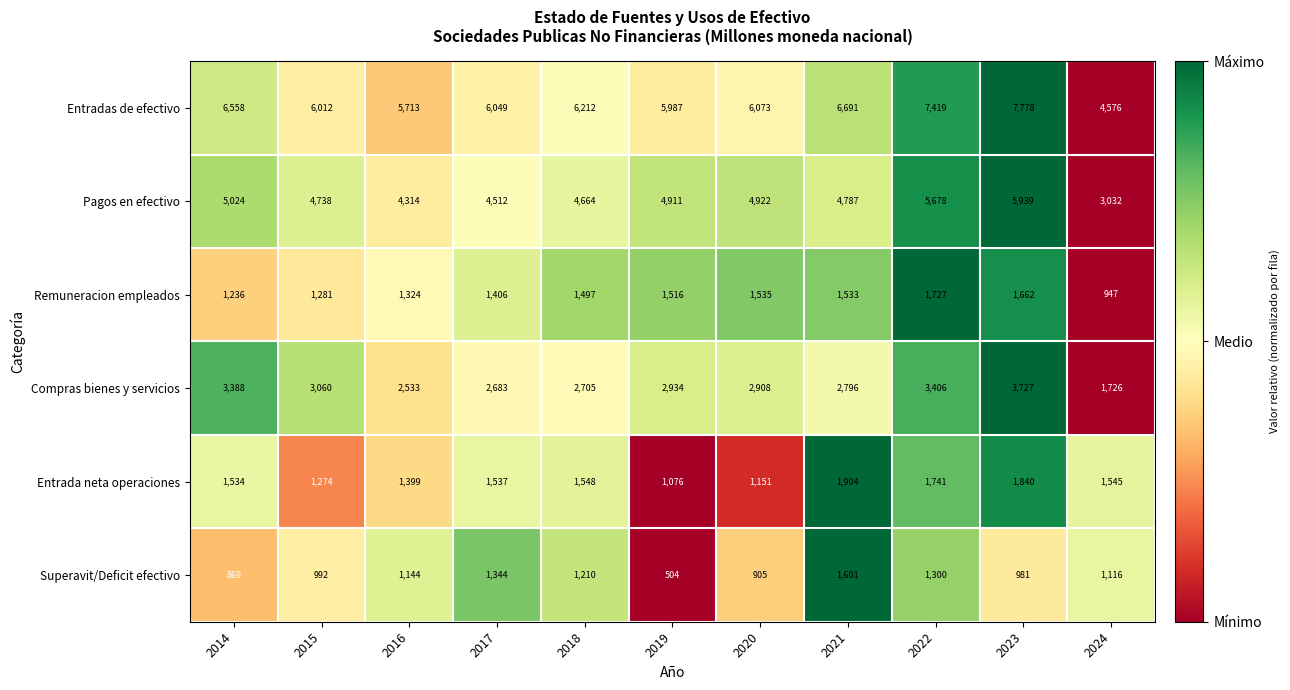

What is the average value of the Compras bienes y servicios series?

2897